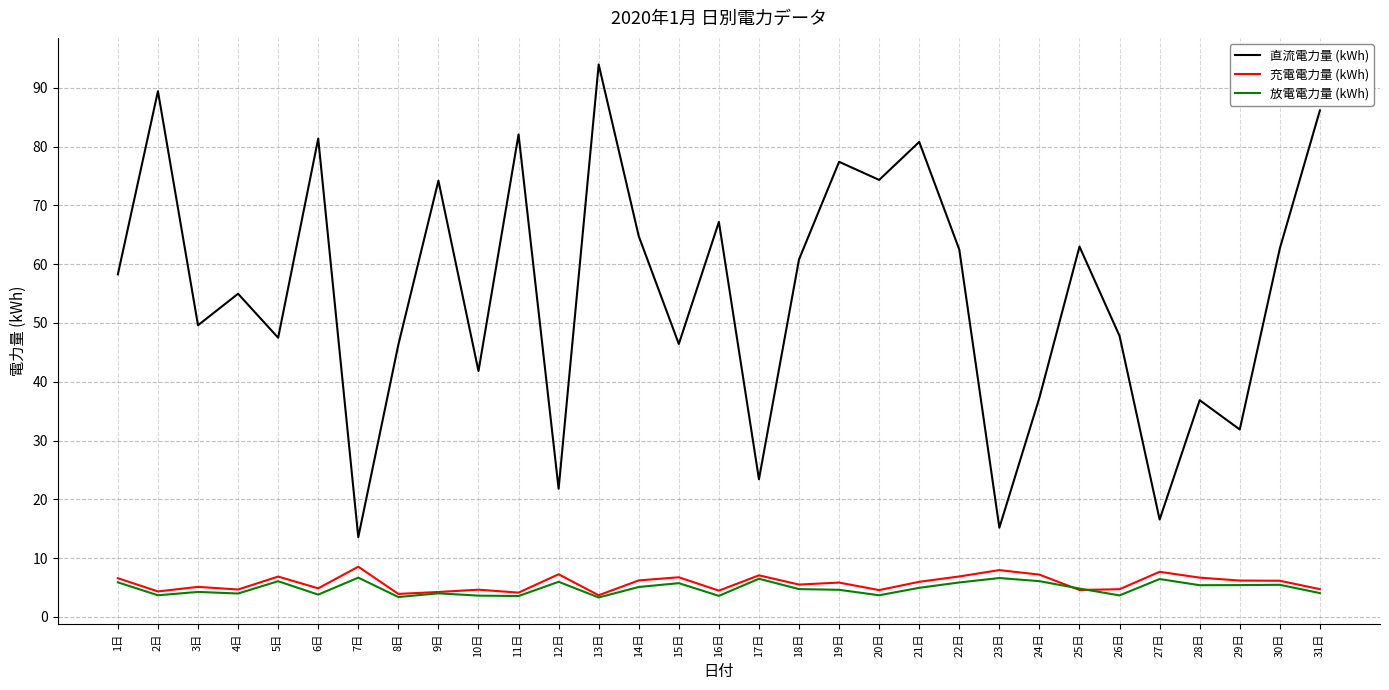

The value of 直流電力量 (kWh) at 24日 is 60.8. True or false?

False